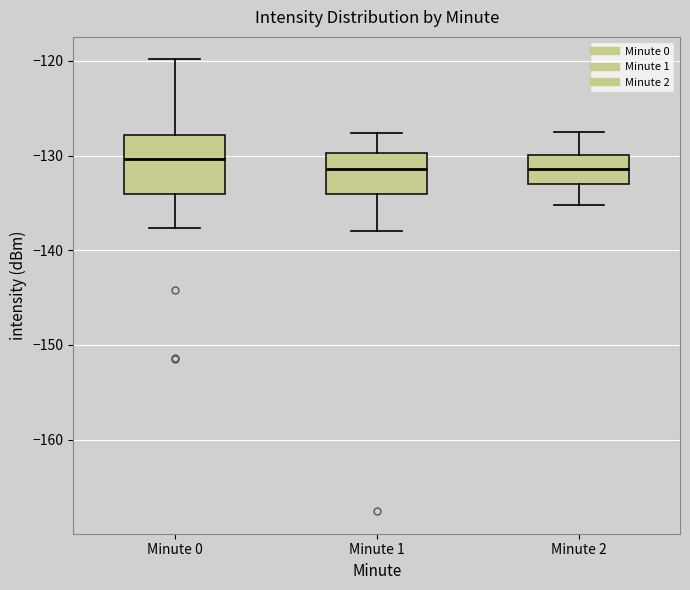

Reading left to right, read every box against the y-axis: the position of its median line, the range the box covers, and the ends of its whiskers. The values are not printed on the chart, so give them approximately, as read against the axis.

Minute 0: median -130, box -134 to -128, whiskers -138 to -120
Minute 1: median -131, box -134 to -130, whiskers -138 to -128
Minute 2: median -131, box -133 to -130, whiskers -135 to -127